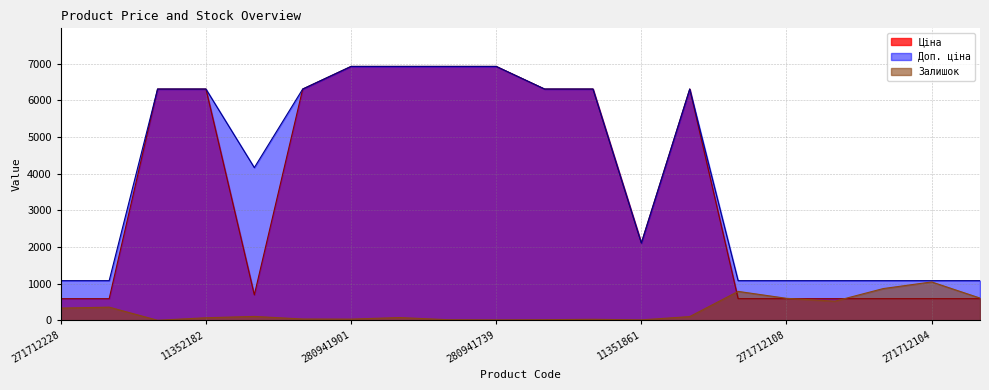

How many lines are shown in the chart?

3